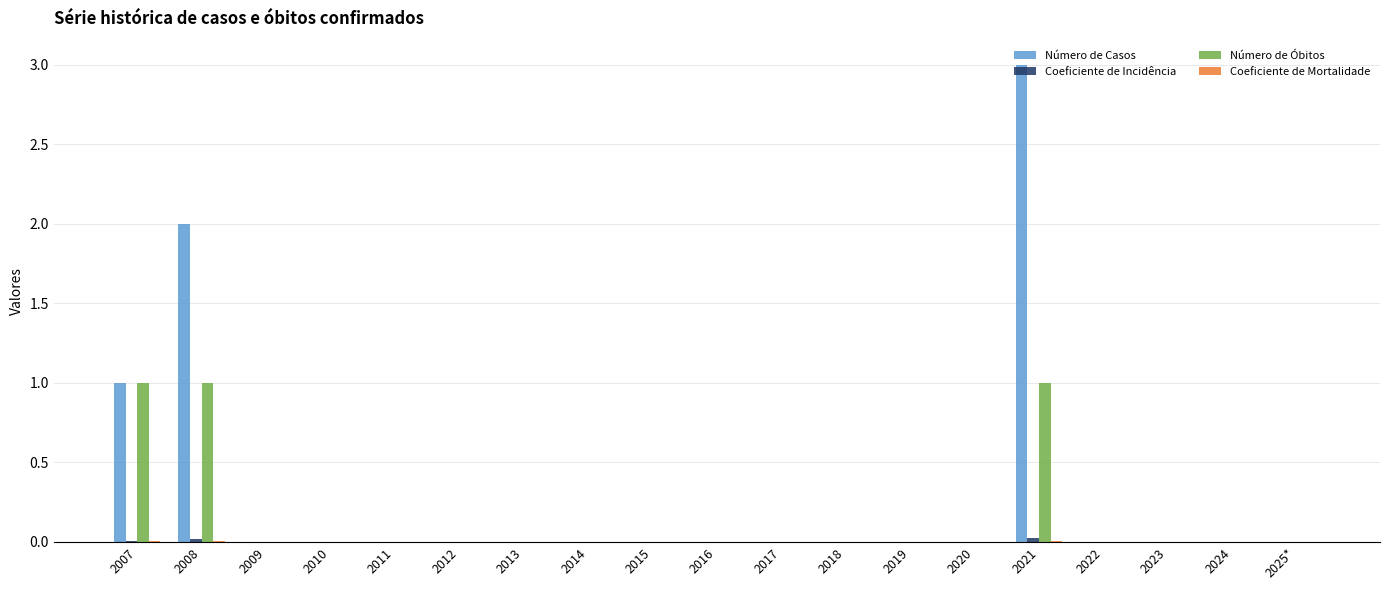

How many groups of bars are there?

19